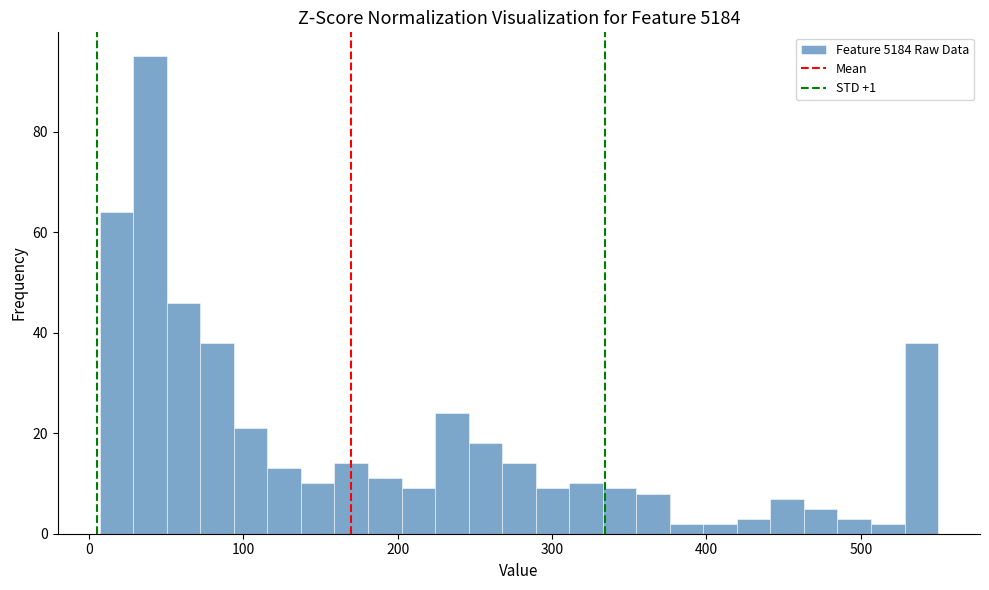

Around what value on the x-axis is the tallest bar? Give the approximate position of its centre, as read against the axis.

40